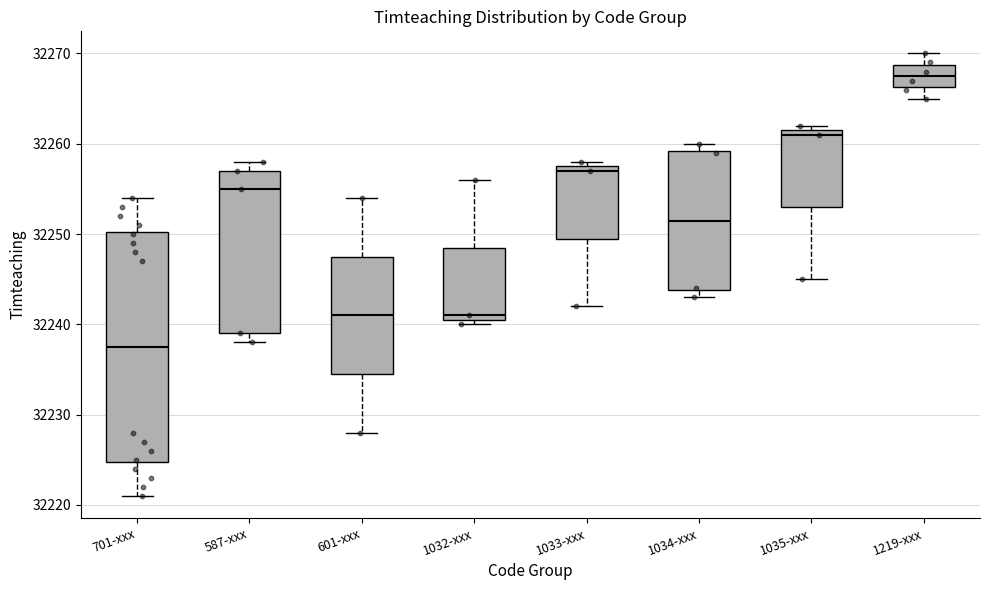

Which box has the highest median line?

1219-xxx